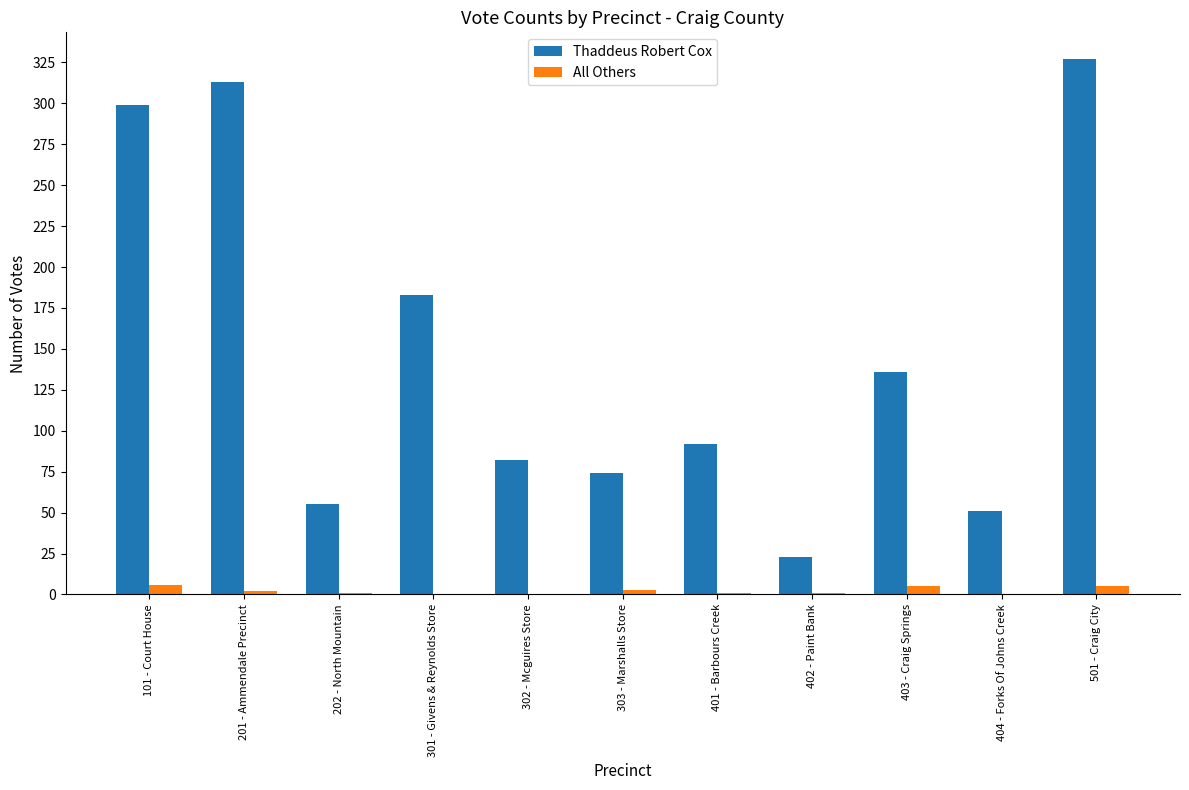

Where is Thaddeus Robert Cox nearest to the value 175?

301 - Givens & Reynolds Store